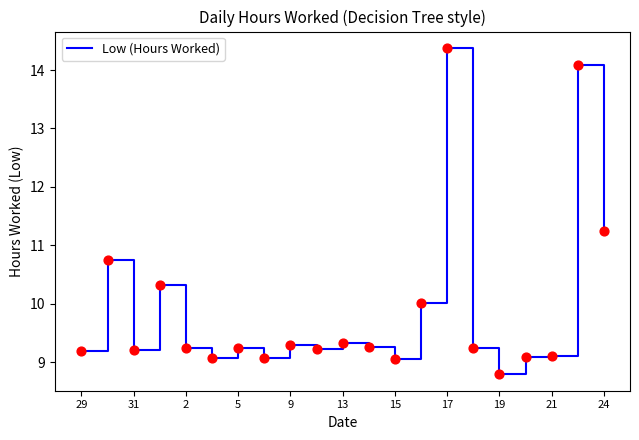

What is the smallest value displayed?

8.8